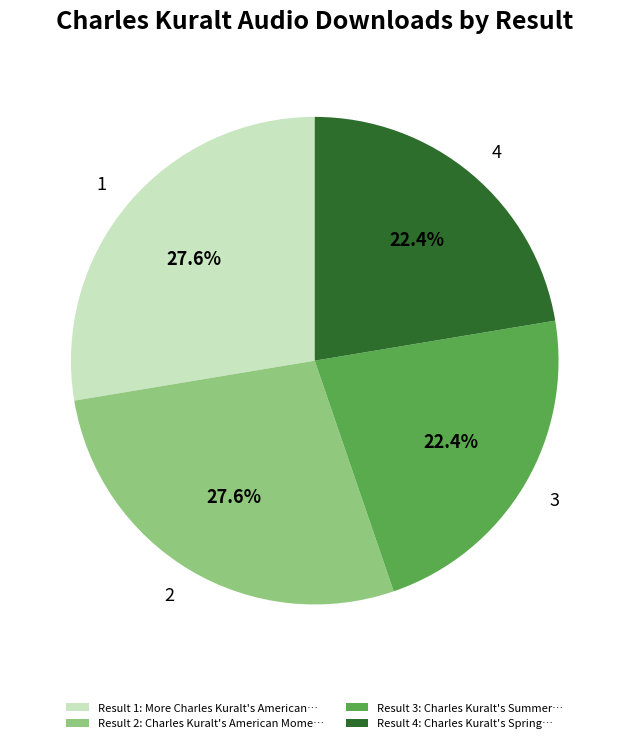

Does Result 4: Charles Kuralt's Spring… represent more than half of the total?

No